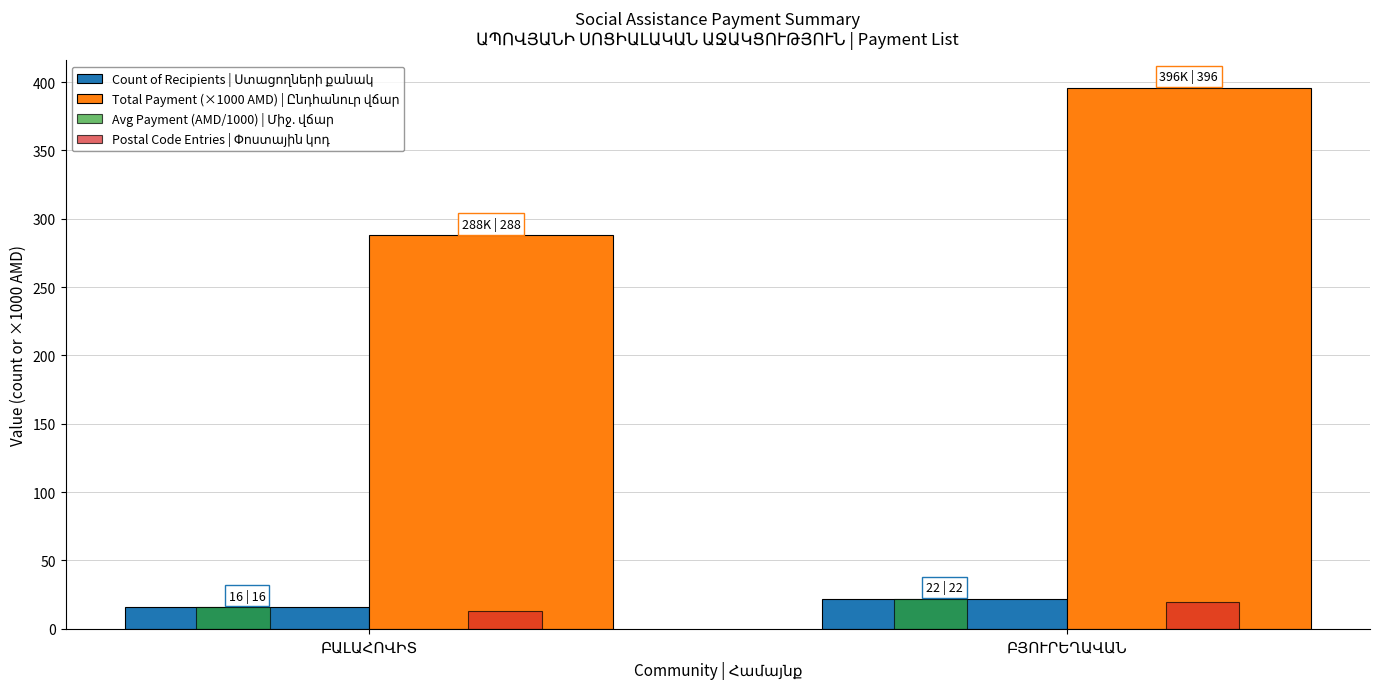

What is the greatest value displayed?

396.0